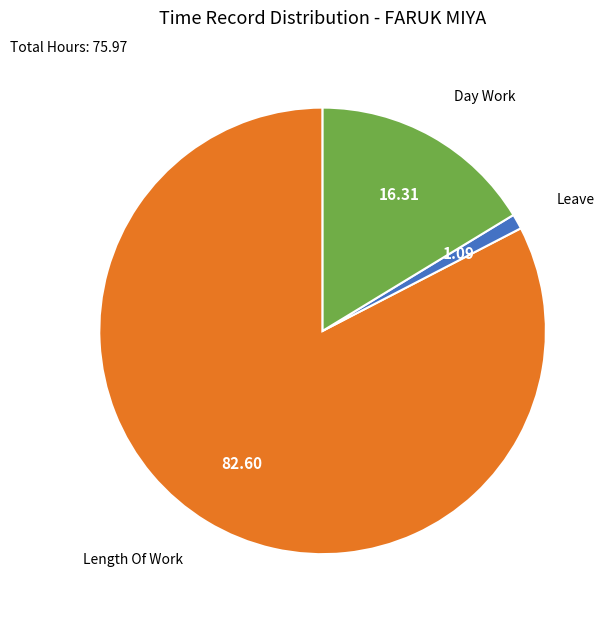

Is there a majority slice in this chart?

Yes